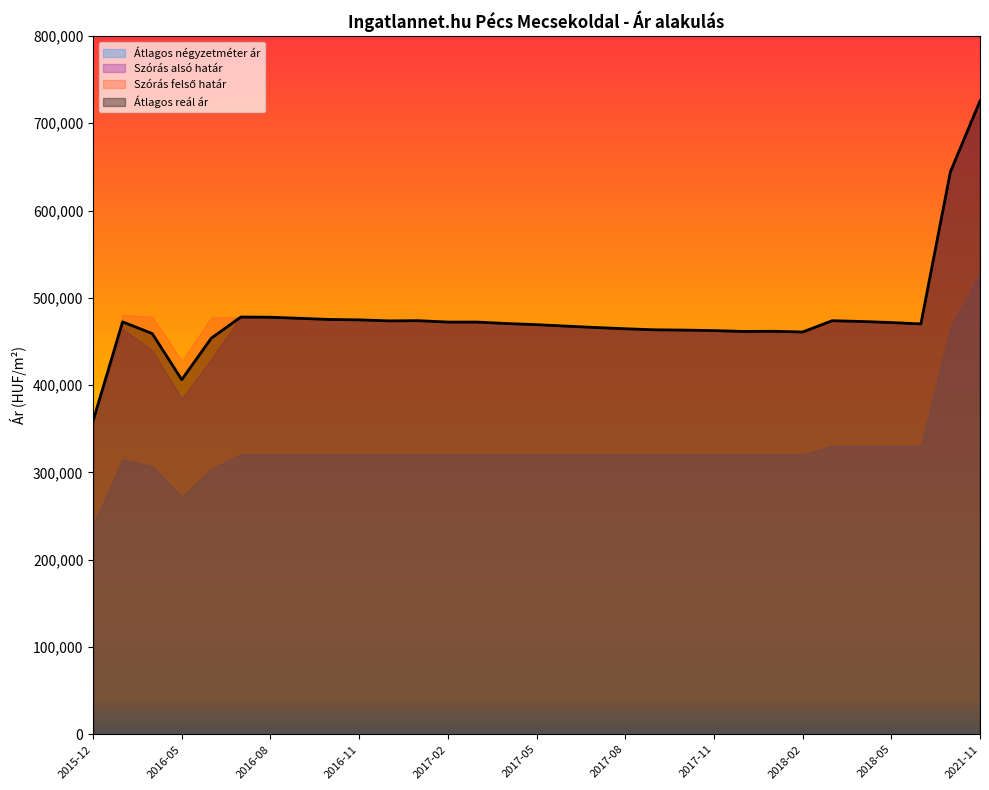

Which category has the highest value across all series?

2021-11